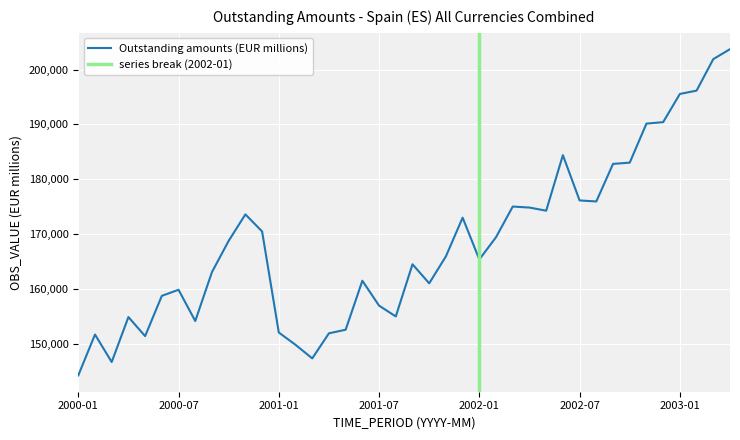

What is the difference between the maximum and minimum values?

59514